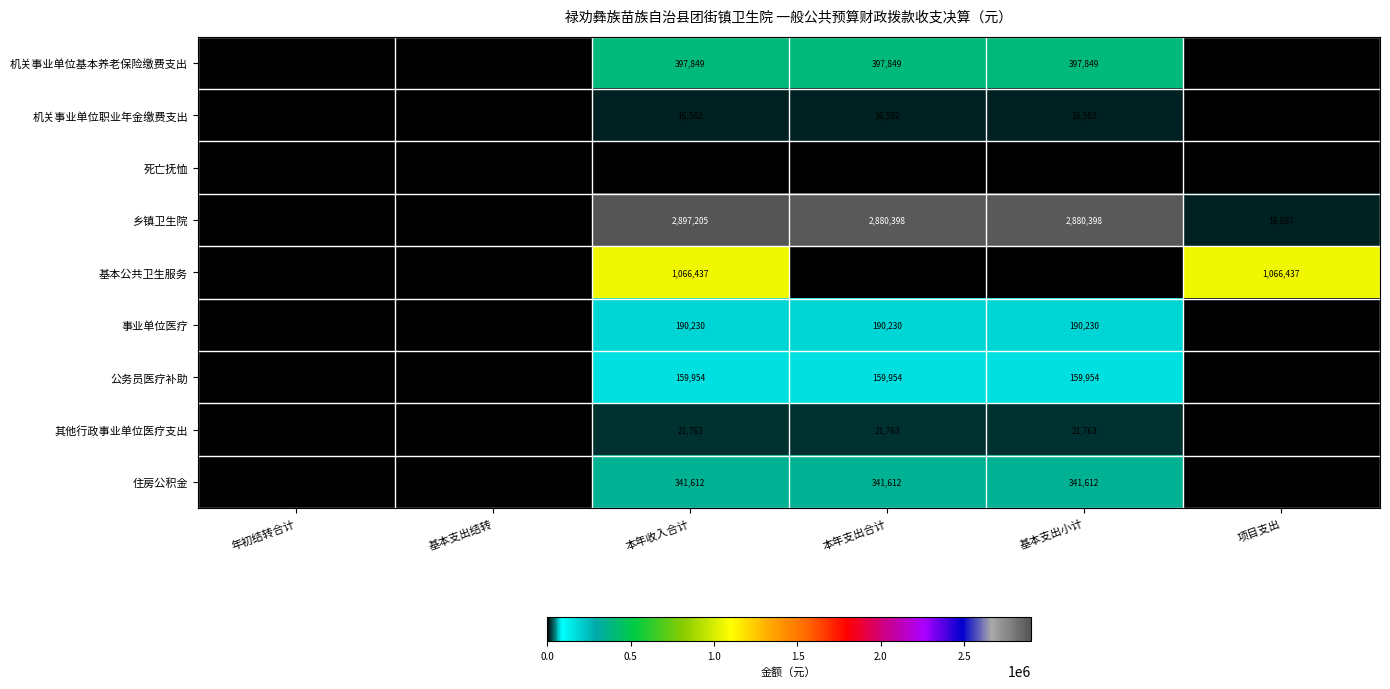

Where is 乡镇卫生院 nearest to the value 1448602?

项目支出